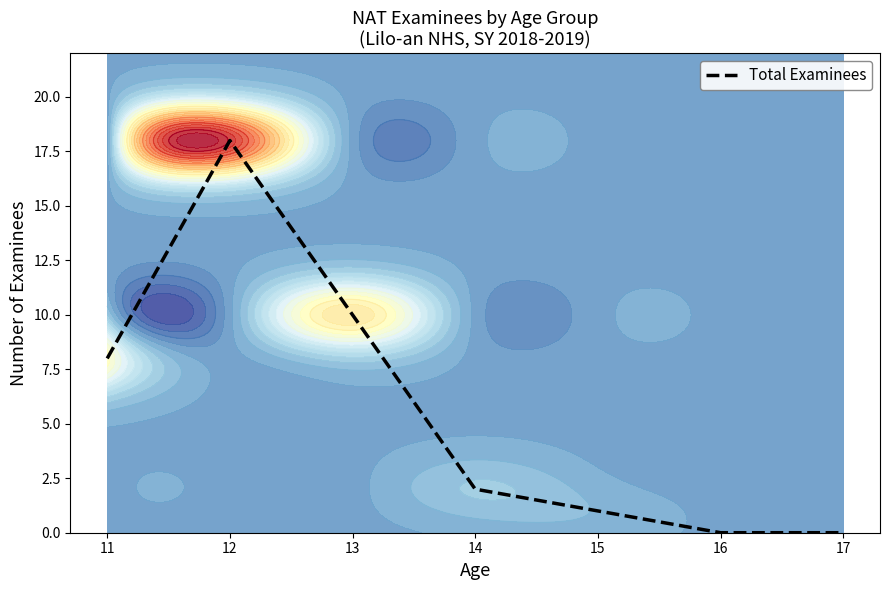

At which label does Total Examinees reach its peak?

12